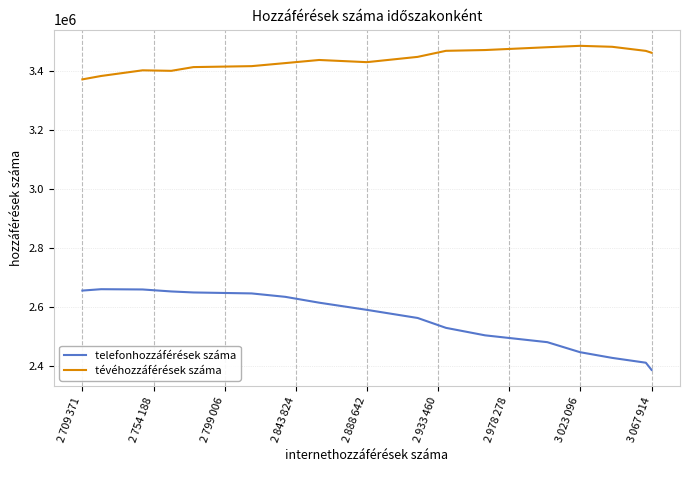

Which series has the largest total across all categories?

tévéhozzáférések száma